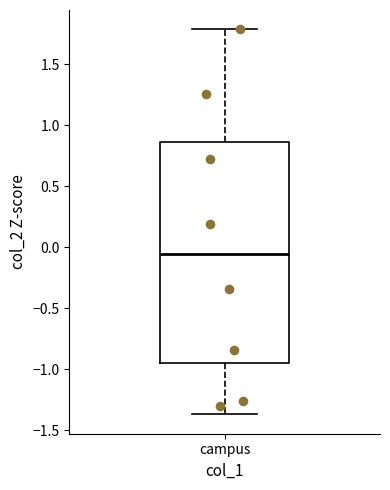

Where does the upper whisker of the box for campus end on the y-axis? The values are not printed on the chart, so give them approximately, as read against the axis.

1.80